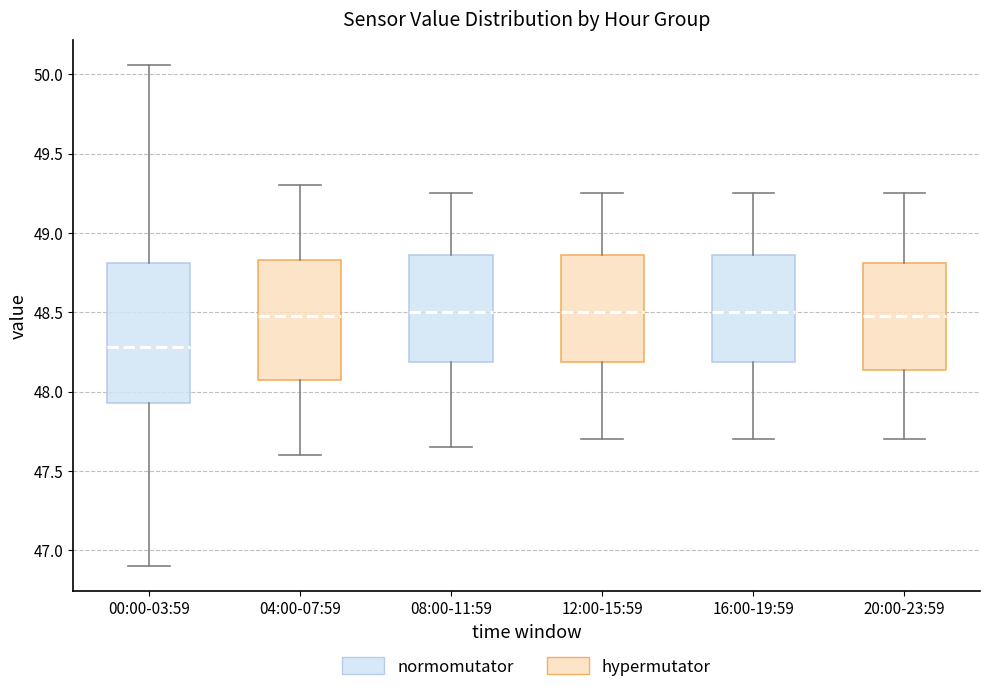

Reading left to right, read every box against the y-axis: the position of its median line, the range the box covers, and the ends of its whiskers. The values are not printed on the chart, so give them approximately, as read against the axis.

00:00-03:59: median 48.30, box 47.95 to 48.80, whiskers 46.90 to 50.05
04:00-07:59: median 48.50, box 48.10 to 48.85, whiskers 47.60 to 49.30
08:00-11:59: median 48.50, box 48.20 to 48.85, whiskers 47.65 to 49.25
12:00-15:59: median 48.50, box 48.20 to 48.85, whiskers 47.70 to 49.25
16:00-19:59: median 48.50, box 48.20 to 48.85, whiskers 47.70 to 49.25
20:00-23:59: median 48.50, box 48.15 to 48.80, whiskers 47.70 to 49.25